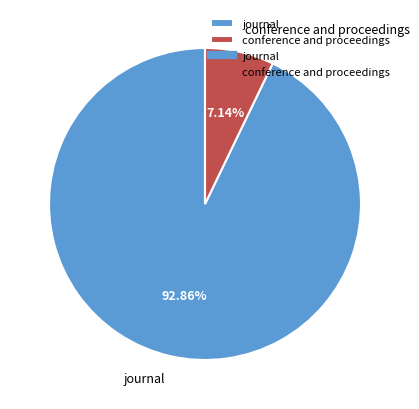

Between conference and proceedings and journal, which is larger?

journal